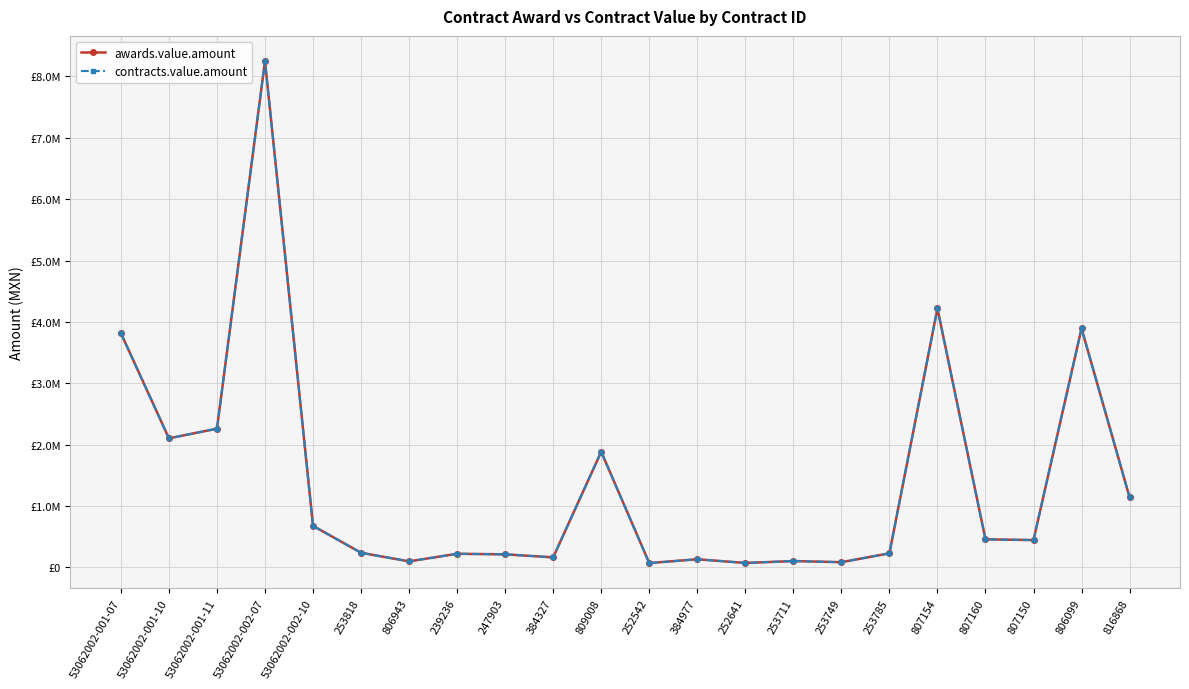

Rank the series by their maximum value, from lowest to highest.

awards.value.amount, contracts.value.amount